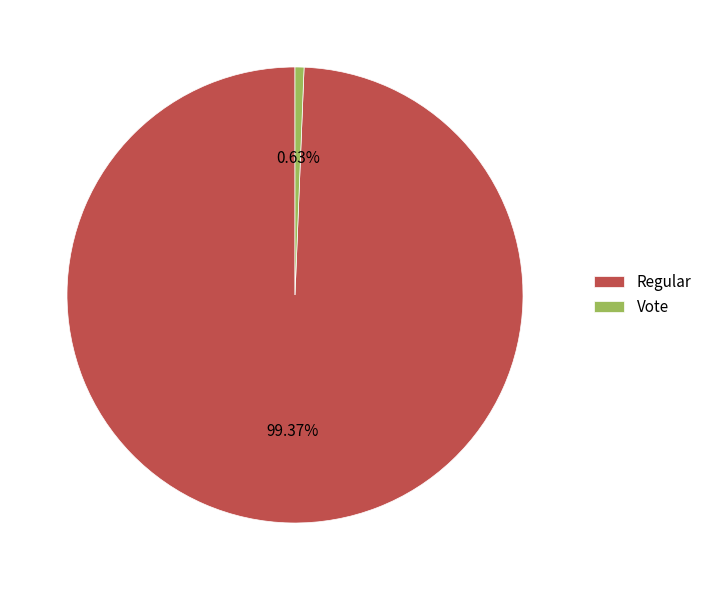

Approximately how many times larger is the value at Regular compared to Vote?

156.5